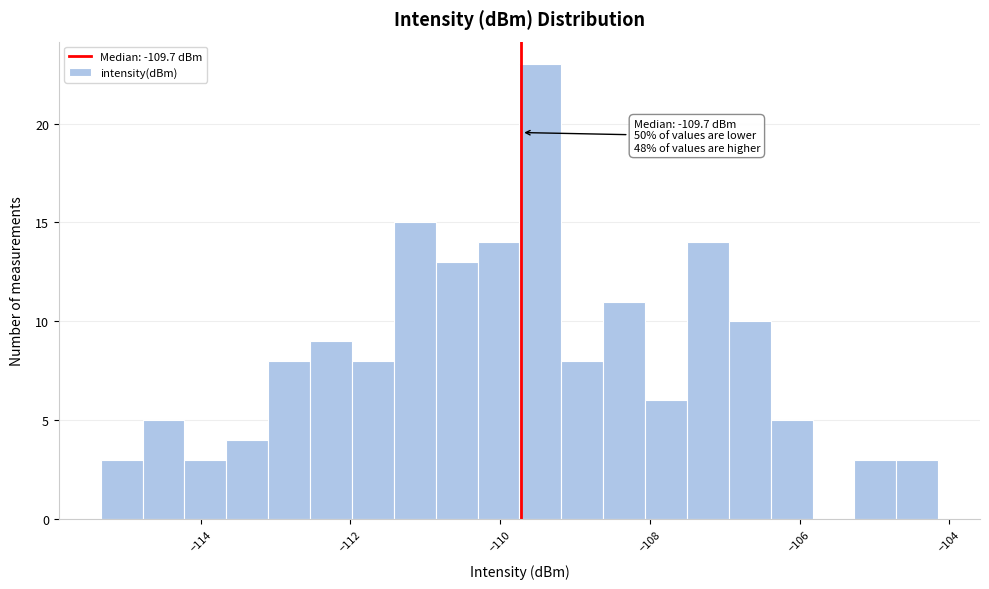

Around what value on the x-axis is the tallest bar? Give the approximate position of its centre, as read against the axis.

-109.4